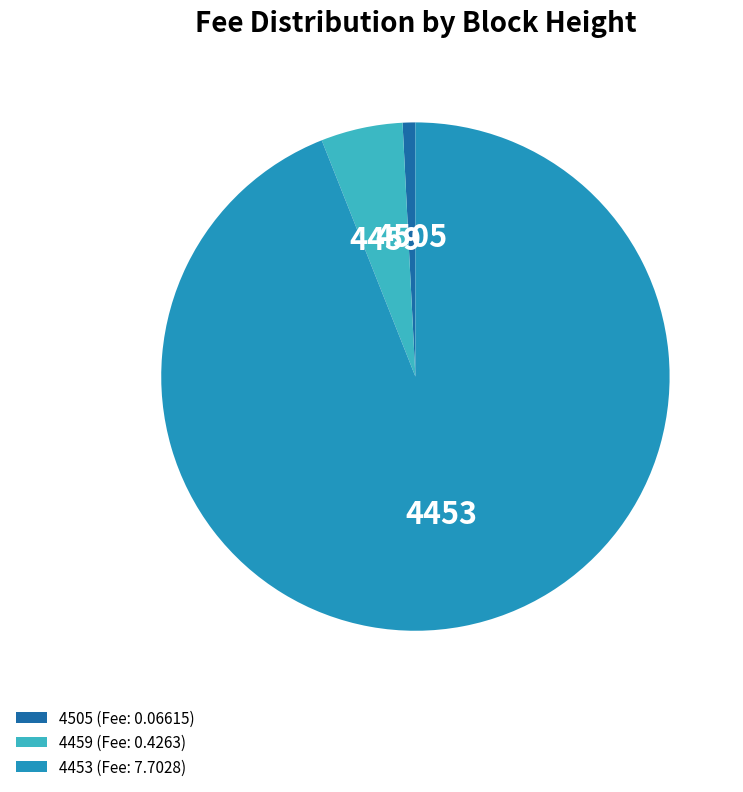

Rank the categories by value from highest to lowest.

4453, 4459, 4505